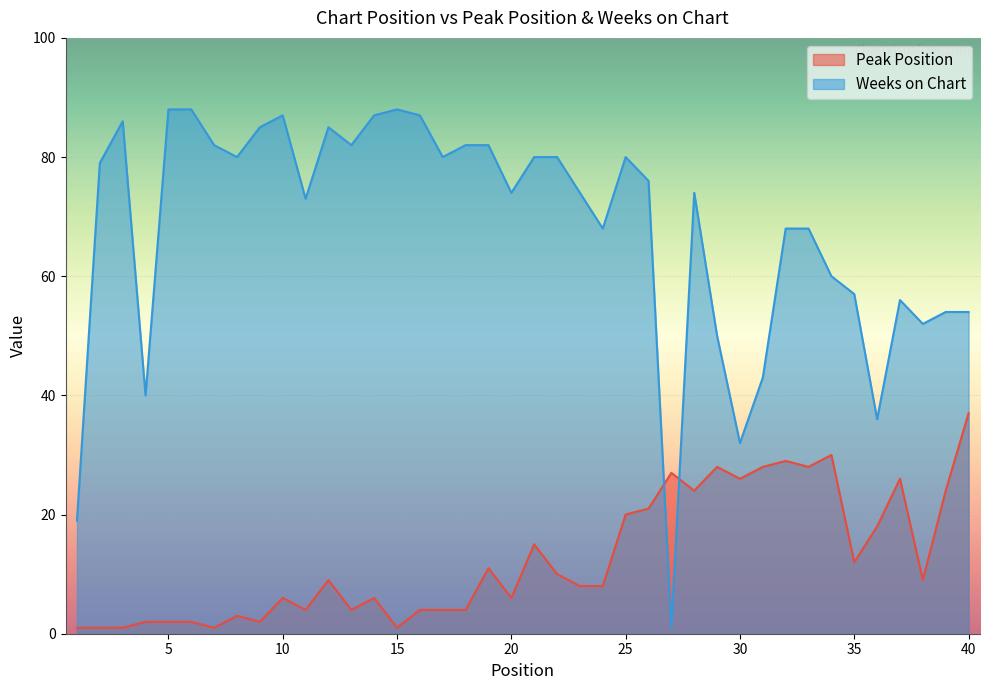

What is the value of the Weeks on Chart point at the 35th from the left?

57